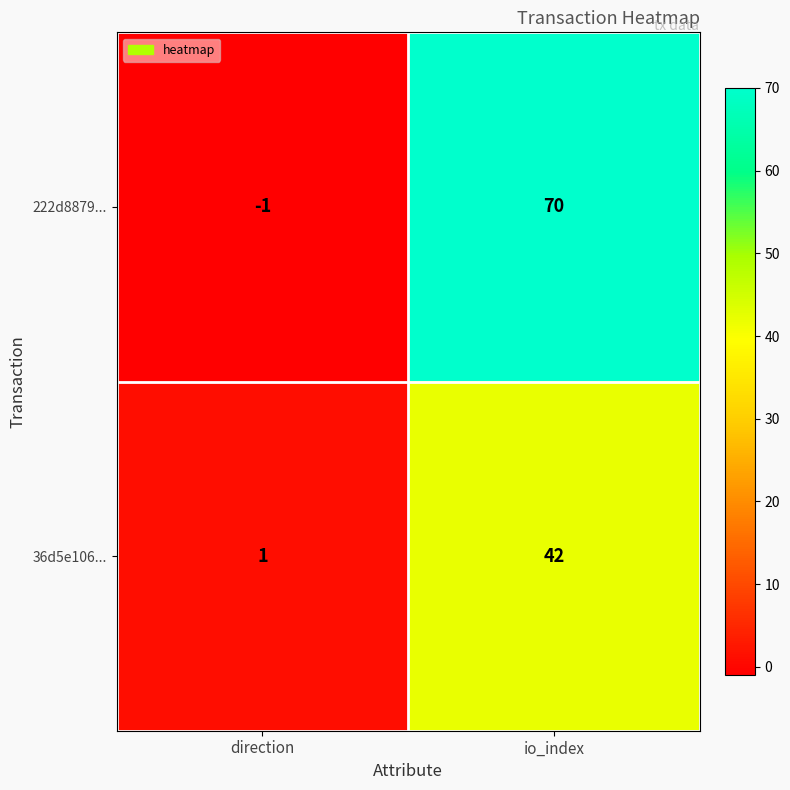

Rank the series by their average value, from lowest to highest.

36d5e106..., 222d8879...